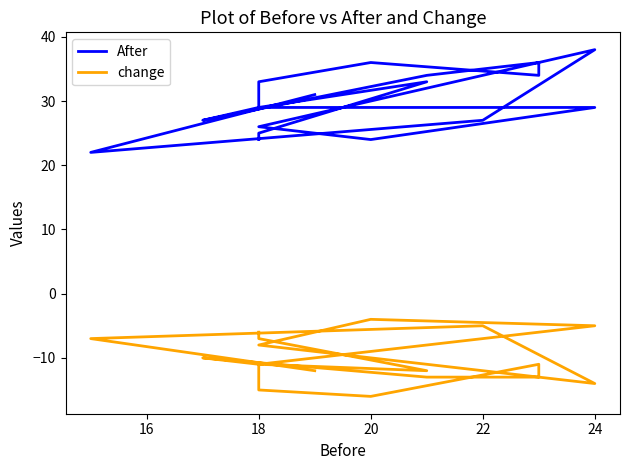

Reading right to left, transcribe all the data shown in this chart.

After: 31	22	27	38	26	24	29	29	27	34	36	34	36	33	29	33	25	24
change: -12	-7	-5	-14	-8	-4	-5	-11	-10	-13	-13	-11	-16	-15	-11	-12	-7	-6